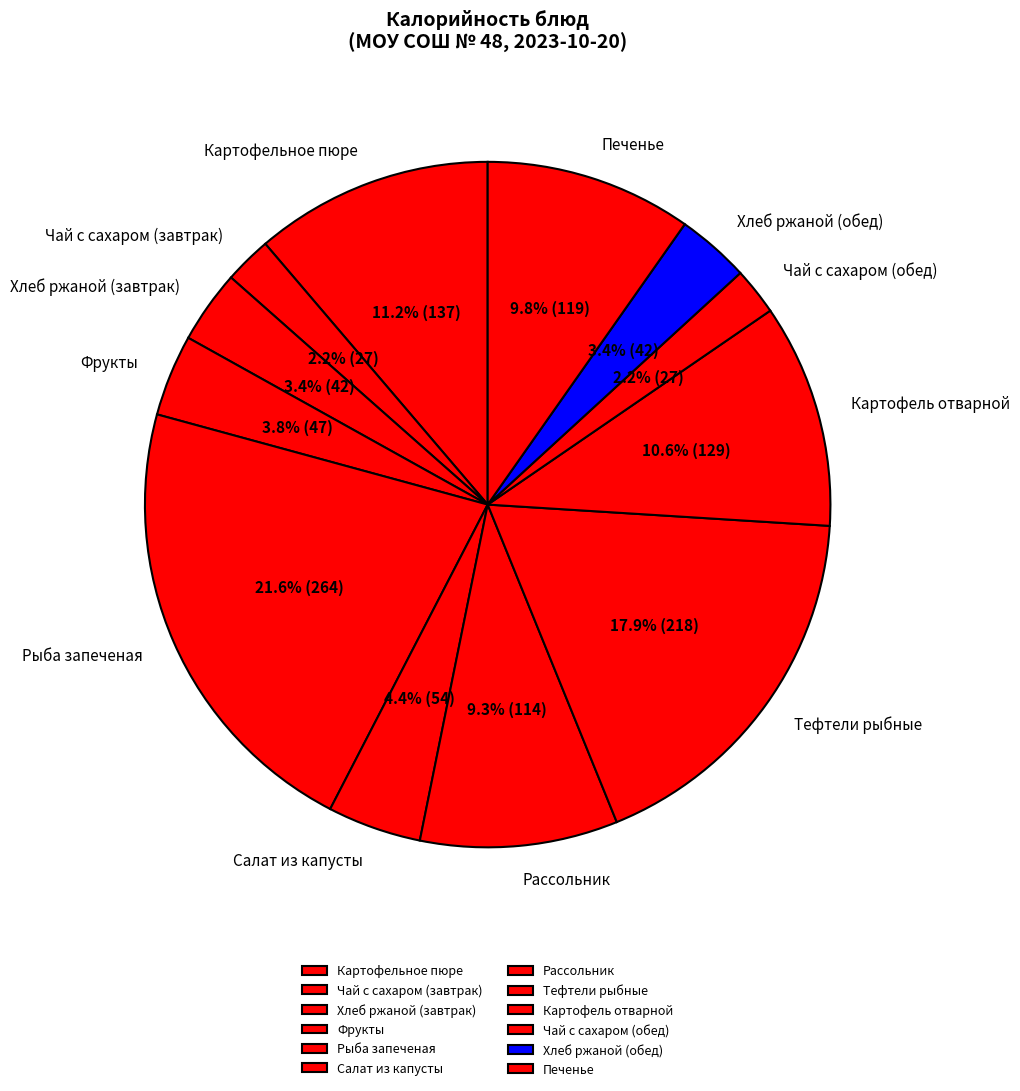

To the nearest percent, what portion does Тефтели рыбные represent?

18%